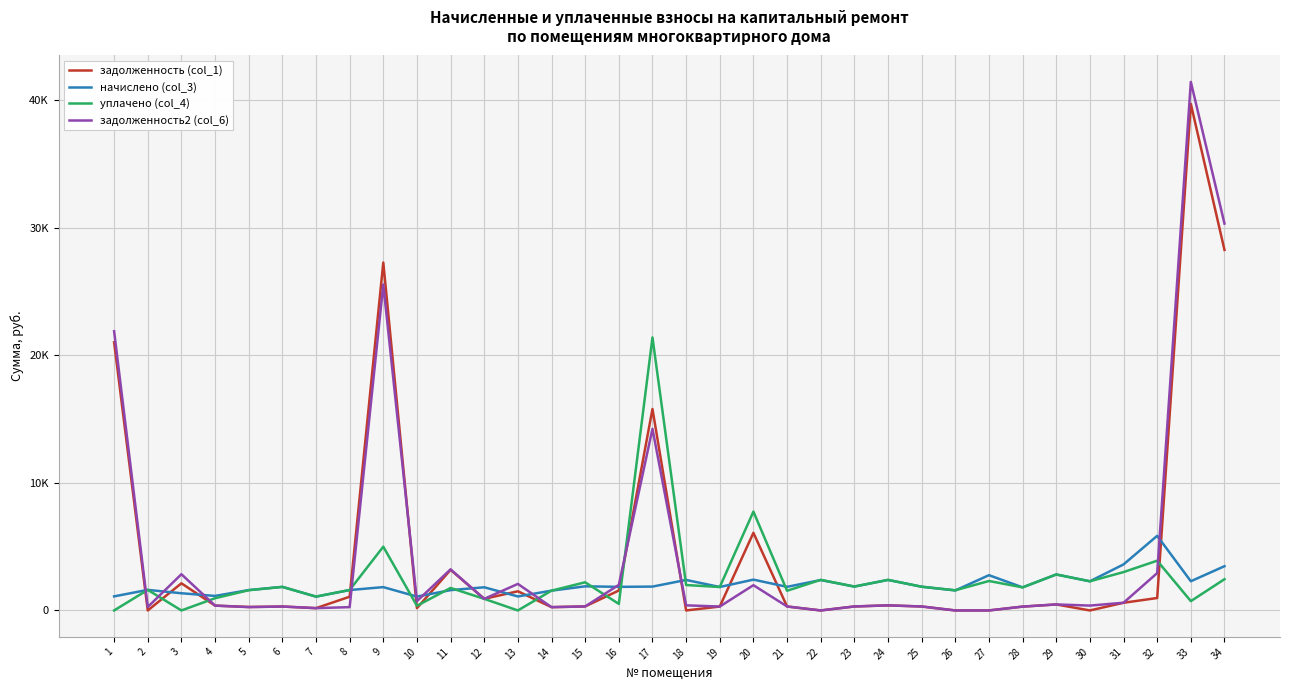

Does the chart have visible grid lines?

Yes